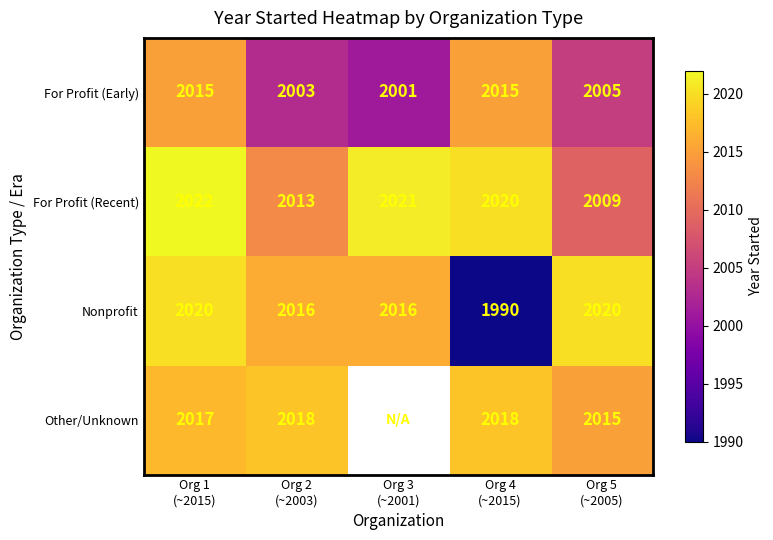

What is the highest value of the For Profit (Early) series?

2015